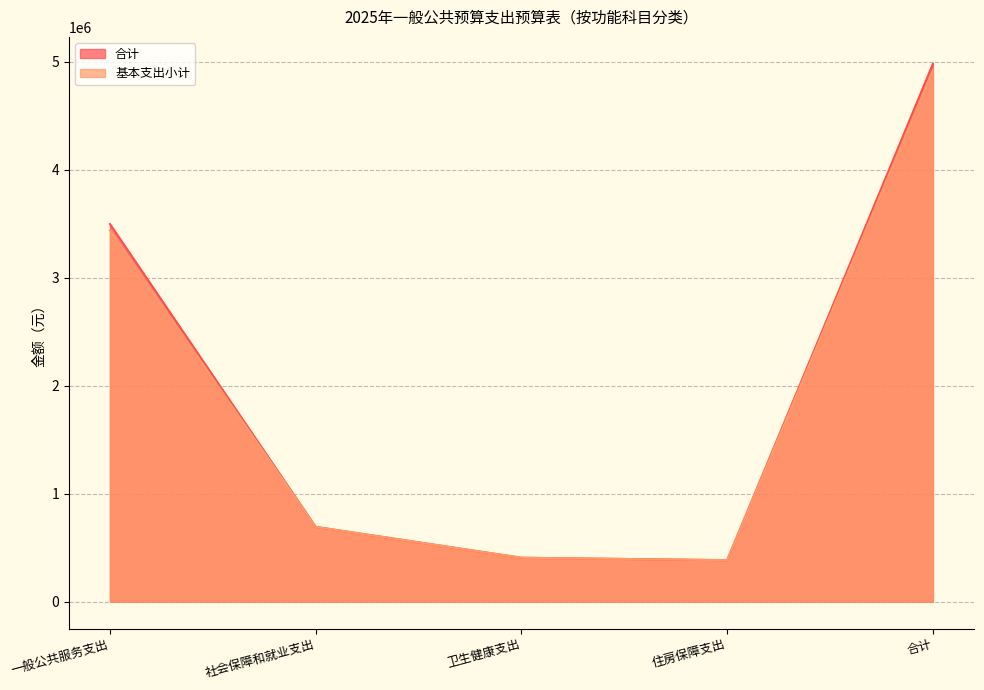

Which series has the largest range (max minus min)?

合计